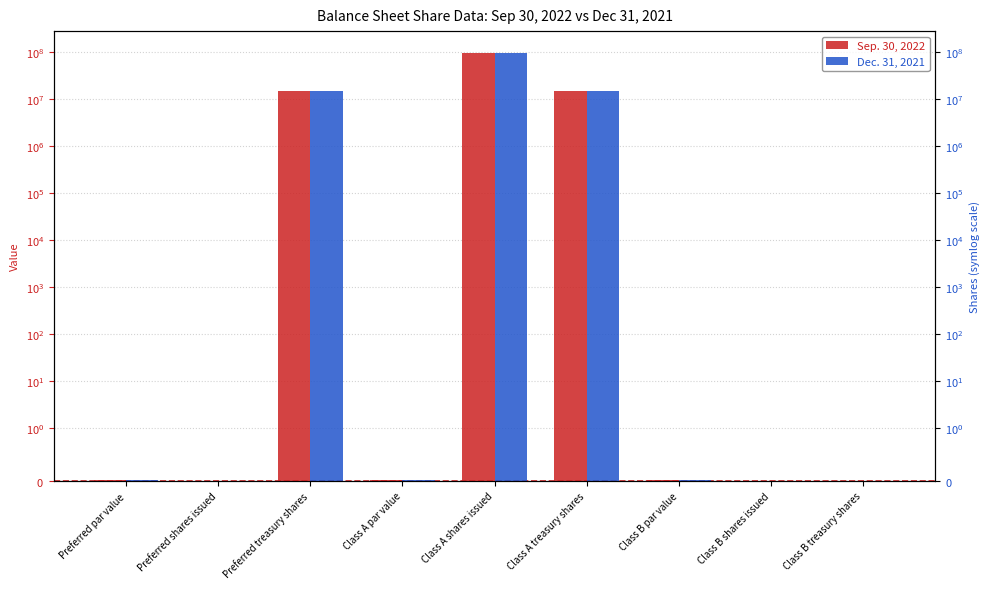

The Sep. 30, 2022 series shows 9230272.4 at Class A treasury shares. True or false?

False